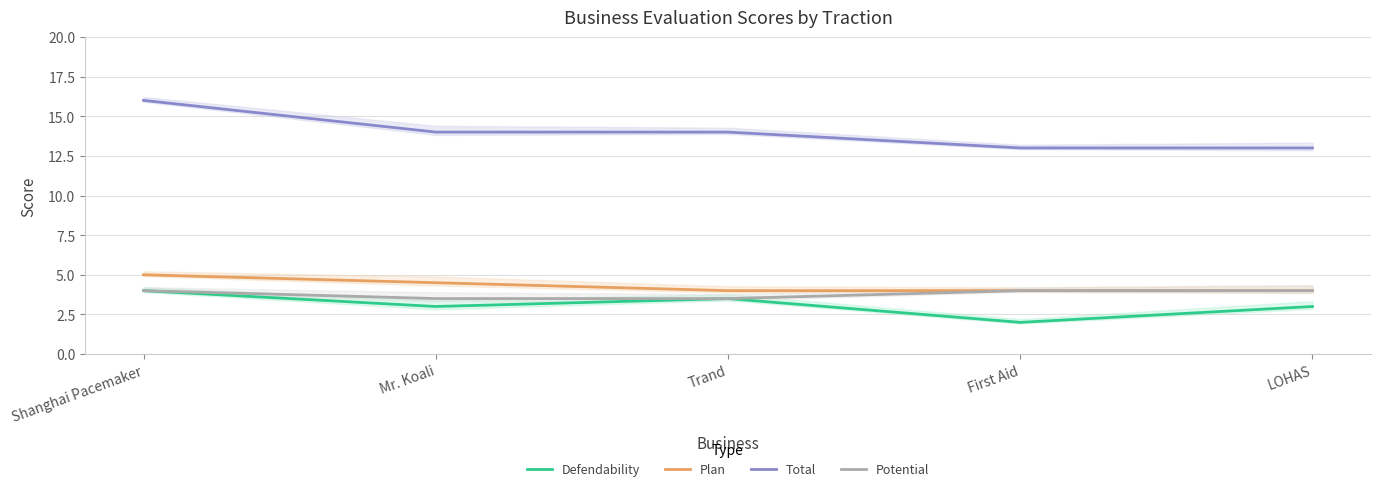

How many interior local valleys does the Defendability series have?

2